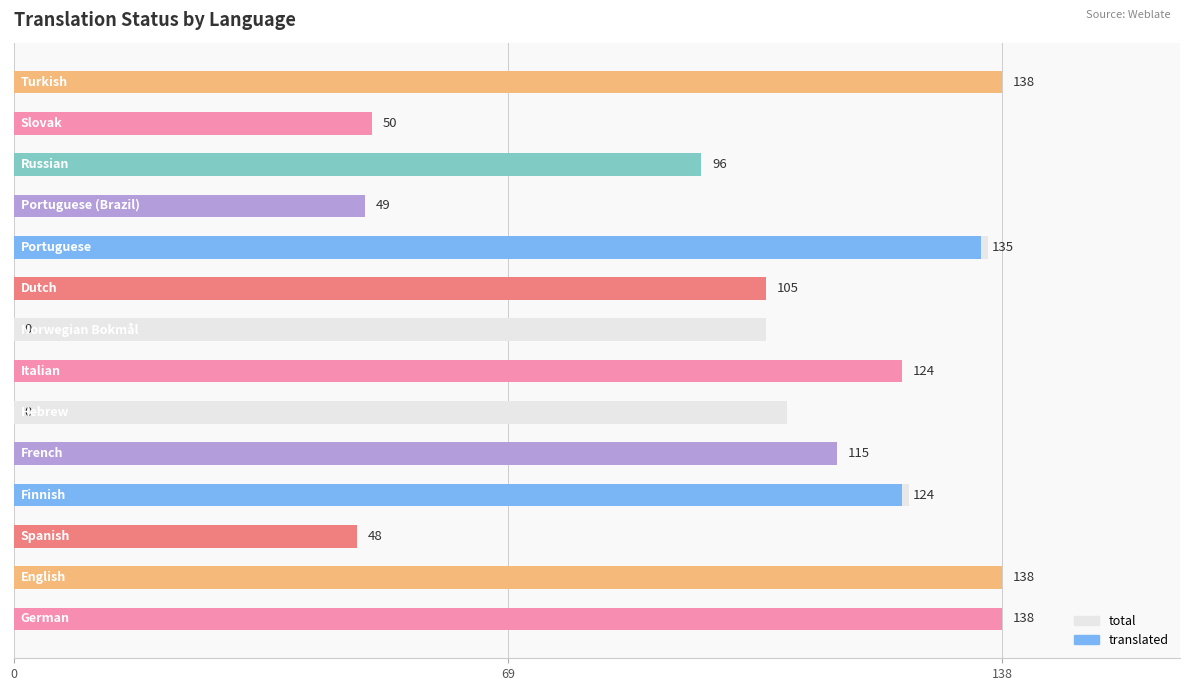

Reading left to right, transcribe all the data shown in this chart.

total: 138	138	48	125	115	108	124	105	105	136	49	96	50	138
translated: 138	138	48	124	115	0	124	0	105	135	49	96	50	138